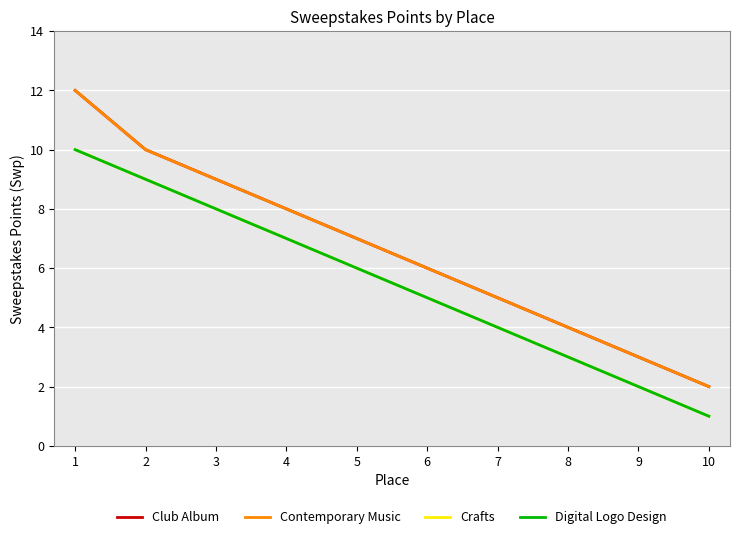

What is the minimum value for Club Album?

2